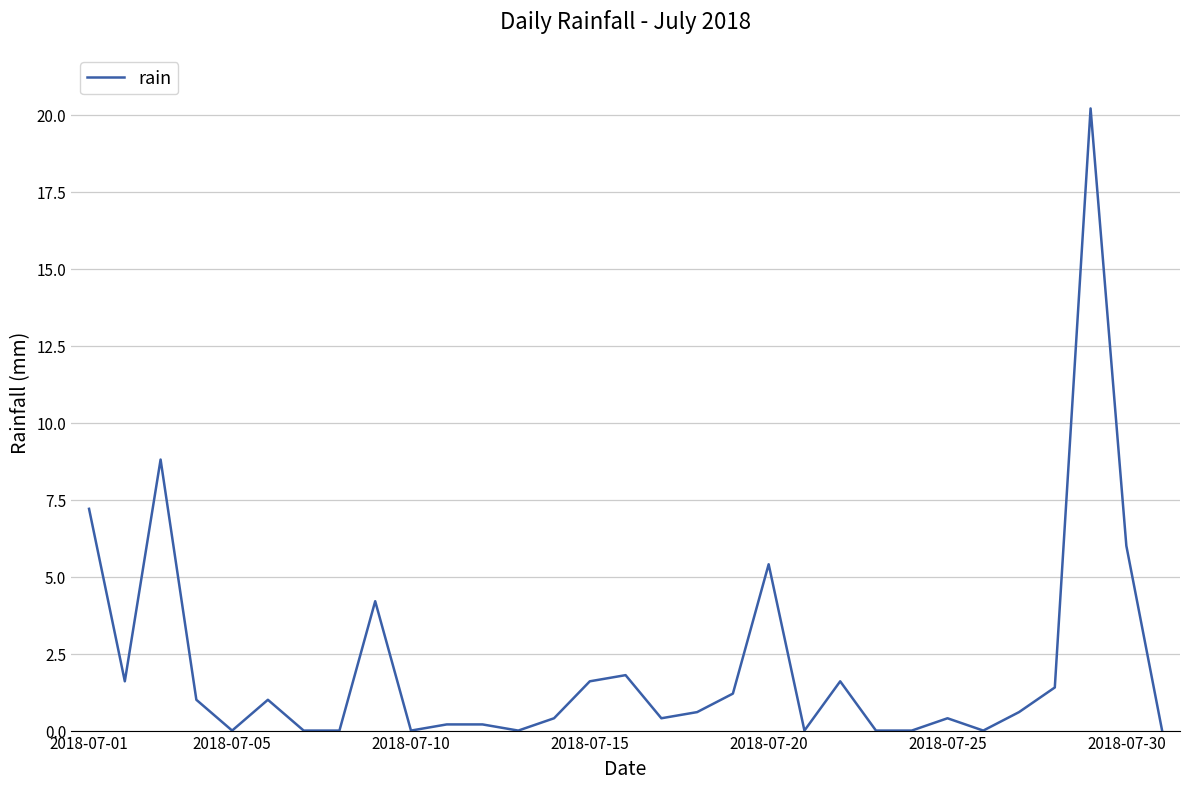

What is the greatest value displayed?

20.2